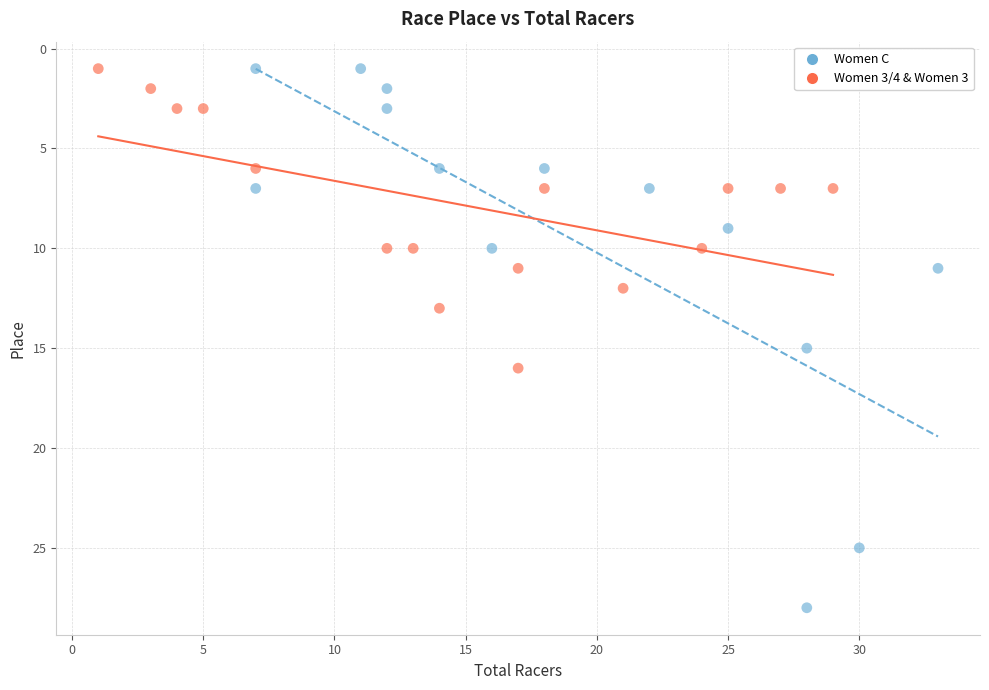

Which series reaches the maximum Y coordinate?

Women C